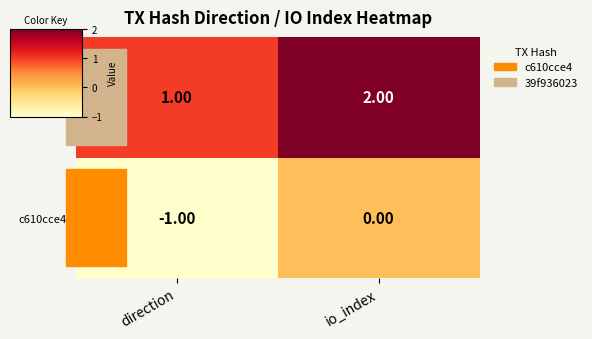

What is the sum of all 39f936023 values?

3